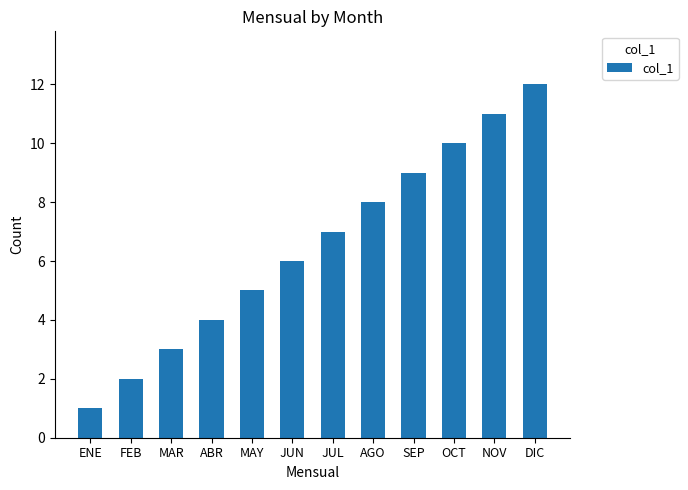

What is the sum of all values?

78